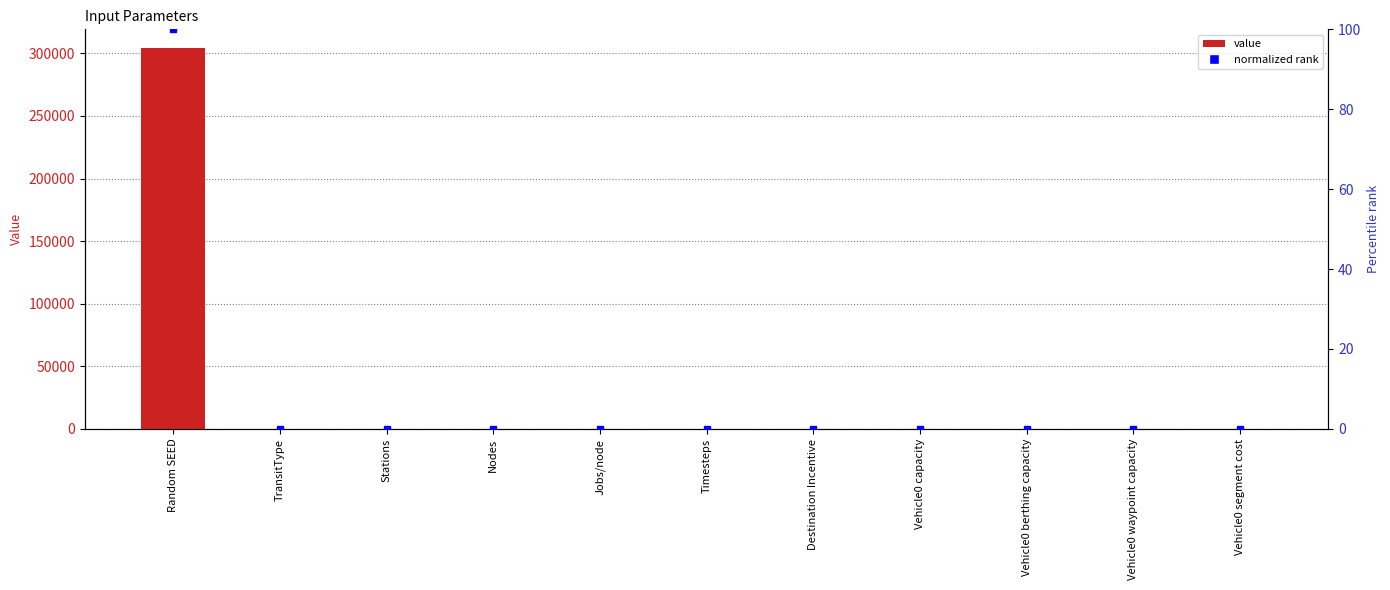

What is the average value?

27637.0